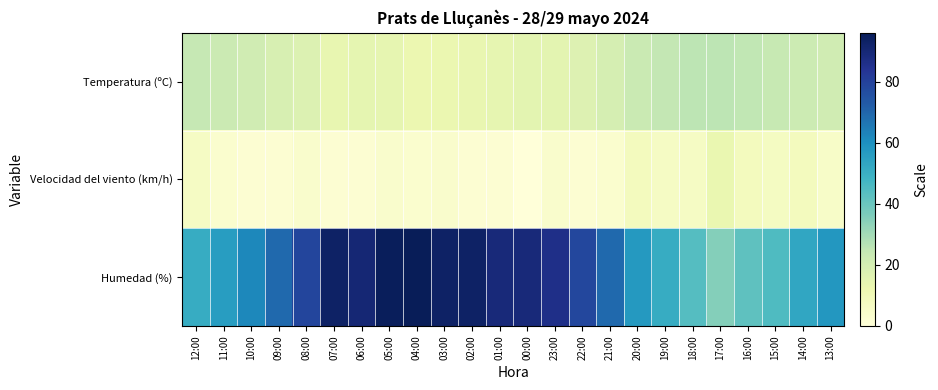

What is the total value across all series at 13:00?

84.1